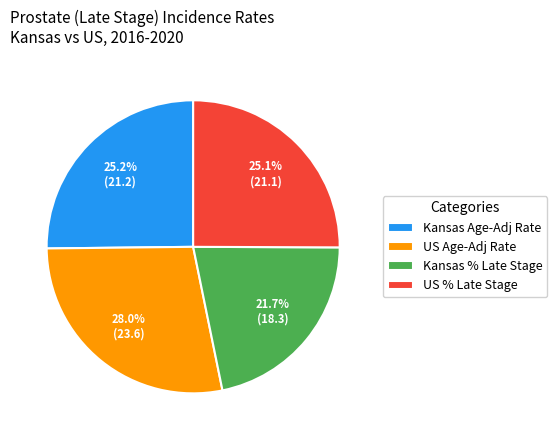

Is US % Late Stage the majority of the pie?

No